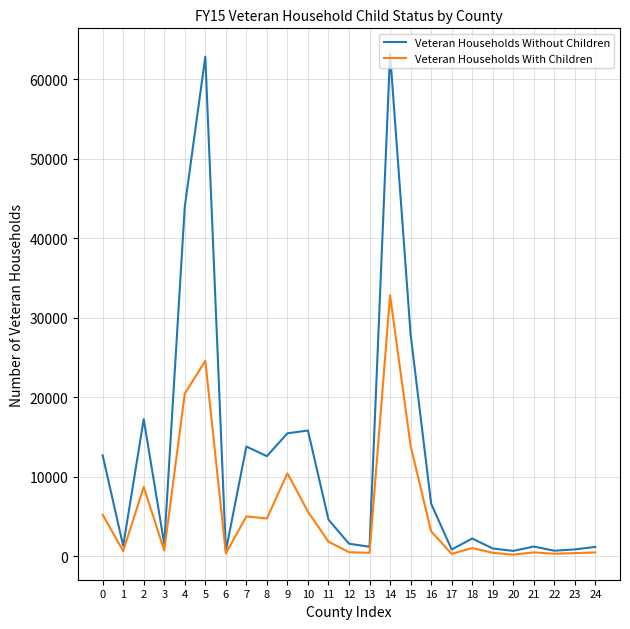

What is the greatest value displayed?

63252